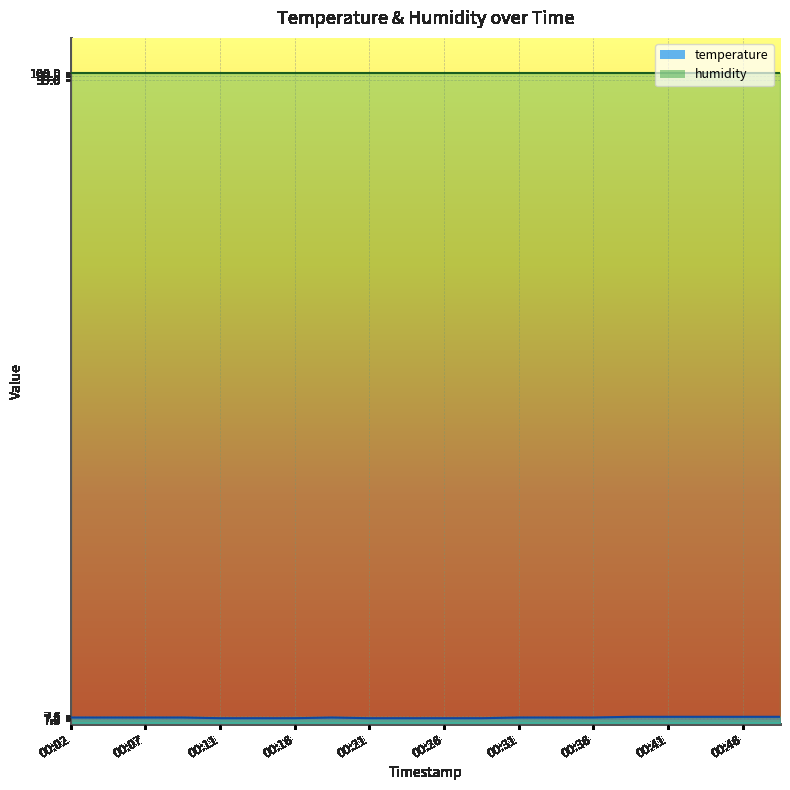

Rank the categories by value from lowest to highest.

00:11, 00:14, 00:16, 00:21, 00:24, 00:26, 00:28, 00:02, 00:04, 00:07, 00:09, 00:19, 00:31, 00:33, 00:36, 00:38, 00:41, 00:43, 00:46, 00:48